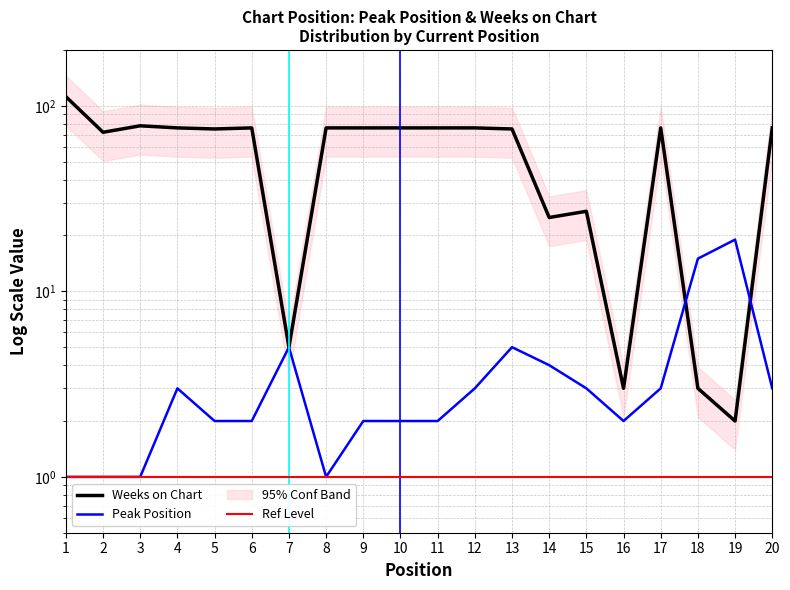

What is the total value across all series at 19?

21